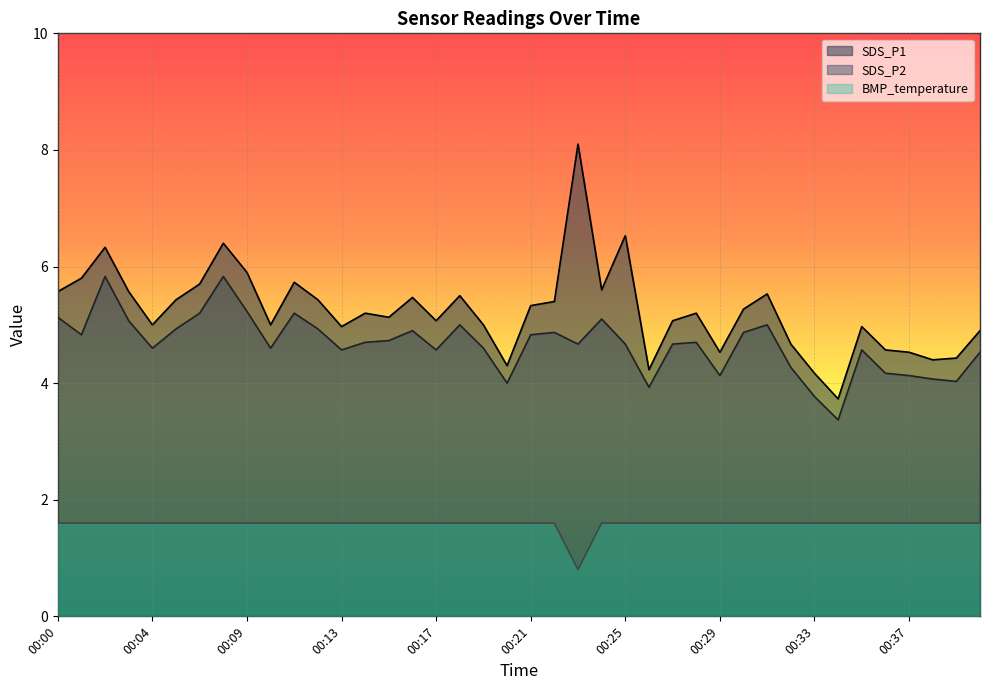

Does the chart display data point markers on the line(s)?

No